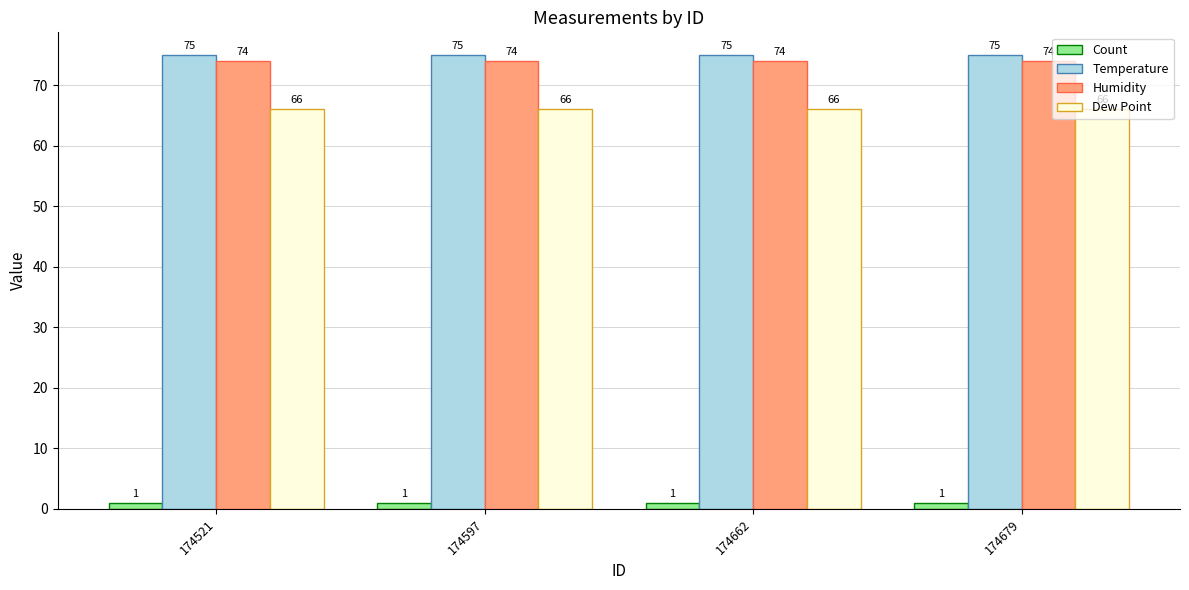

List the series in order of their peak value, lowest first.

Count, Dew Point, Humidity, Temperature